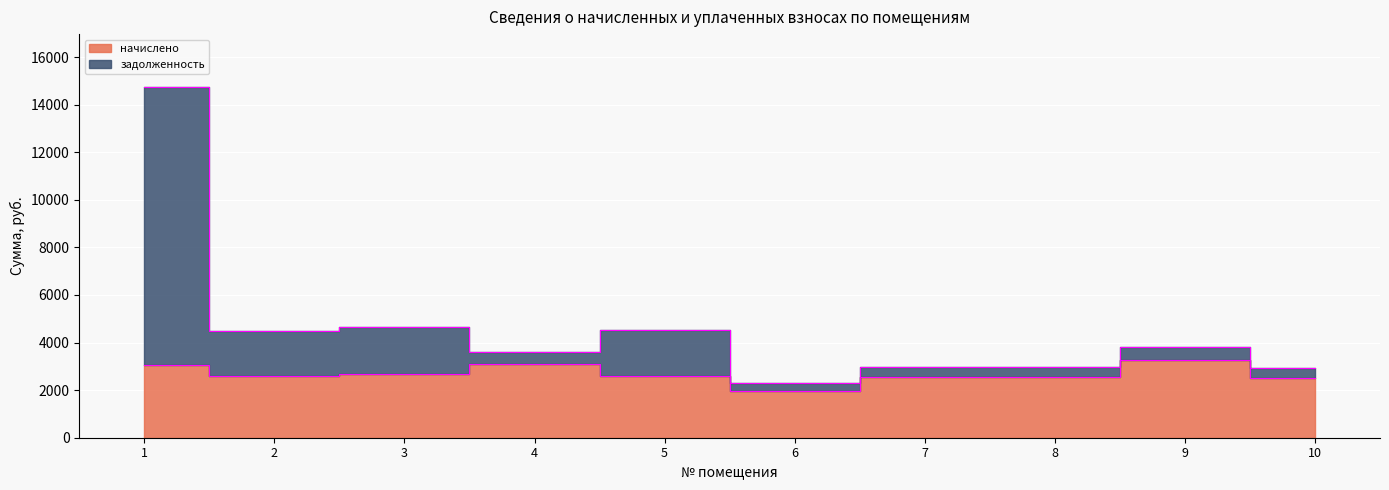

What is the sum of all задолженность values?

47055.3